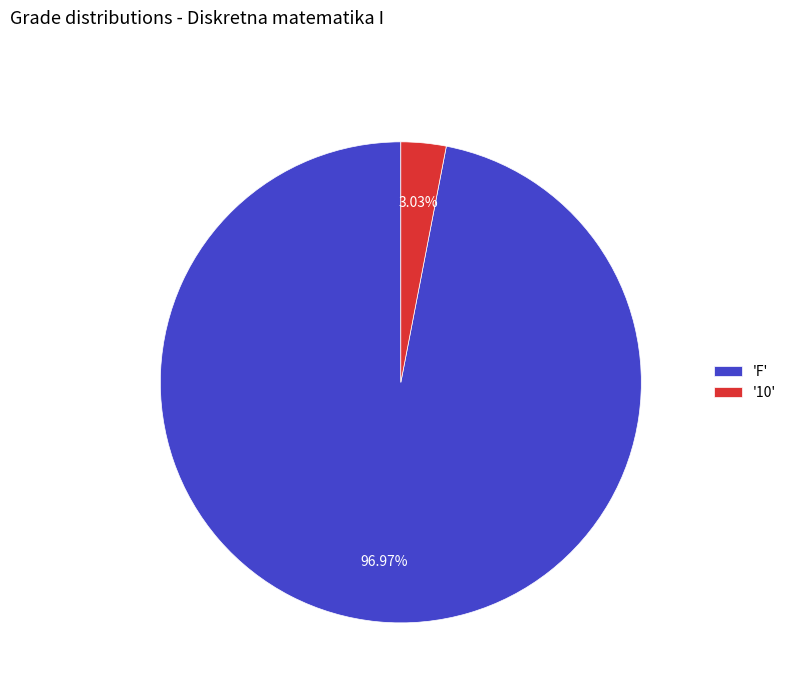

Do '10' and 'F' together represent more than half of the pie?

Yes